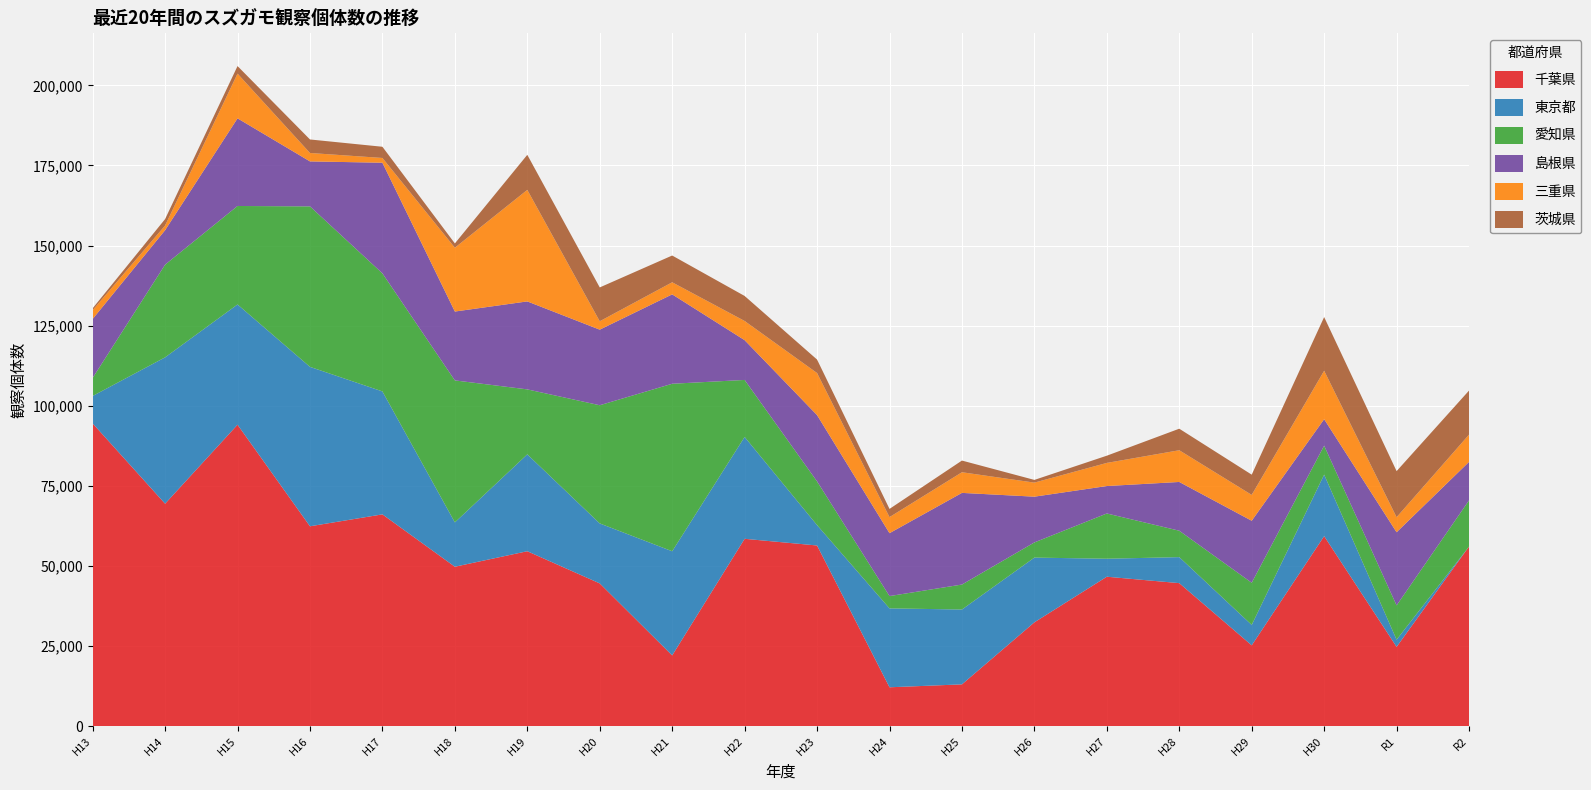

Reading right to left, list all the values displayed in this chart.

千葉県: R2=56040	R1=24726	H30=59288	H29=25199	H28=44620	H27=46621	H26=32384	H25=13017	H24=12106	H23=56372	H22=58456	H21=22057	H20=44536	H19=54578	H18=49741	H17=66085	H16=62365	H15=94071	H14=69412	H13=94475
東京都: R2=0	R1=2243	H30=19194	H29=6378	H28=8116	H27=5616	H26=20206	H25=23364	H24=24633	H23=6355	H22=31795	H21=32511	H20=18718	H19=30240	H18=13840	H17=38379	H16=49763	H15=37537	H14=45684	H13=8565
愛知県: R2=14416	R1=10702	H30=9050	H29=13166	H28=8244	H27=14125	H26=4737	H25=7799	H24=3840	H23=13654	H22=17798	H21=52289	H20=36898	H19=20283	H18=44325	H17=36861	H16=50100	H15=30742	H14=28932	H13=5646
島根県: R2=12013	R1=22832	H30=8263	H29=19346	H28=15220	H27=8566	H26=14281	H25=28609	H24=19632	H23=20689	H22=12418	H21=27900	H20=23592	H19=27462	H18=21494	H17=34527	H16=14040	H15=27358	H14=10763	H13=18391
三重県: R2=8508	R1=4697	H30=15123	H29=8075	H28=9902	H27=7221	H26=4386	H25=6445	H24=5018	H23=13134	H22=5987	H21=3776	H20=2619	H19=34815	H18=19921	H17=1487	H16=2629	H15=13957	H14=1453	H13=2749
茨城県: R2=13749	R1=14381	H30=16756	H29=6317	H28=6722	H27=2252	H26=847	H25=3646	H24=2559	H23=4202	H22=7809	H21=8352	H20=10563	H19=10940	H18=1338	H17=3498	H16=4216	H15=2361	H14=2017	H13=587